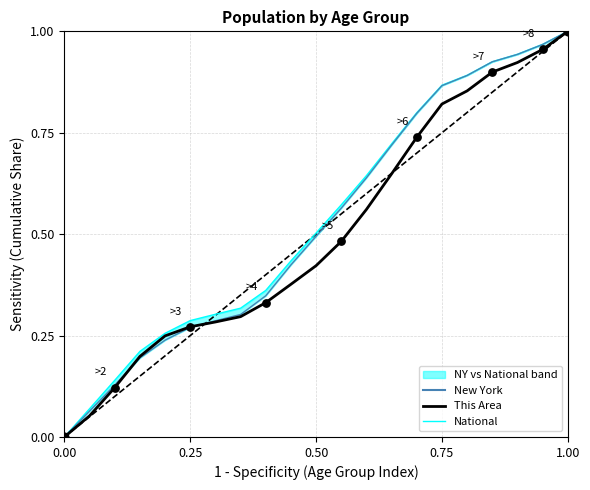

Which series has the largest total across all categories?

National